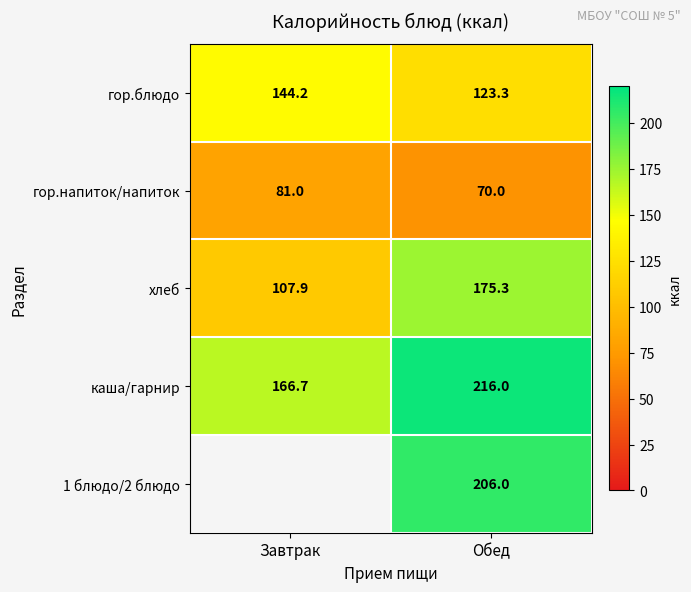

Is the value of гор.блюдо at Обед greater than the value of каша/гарнир at Завтрак?

No